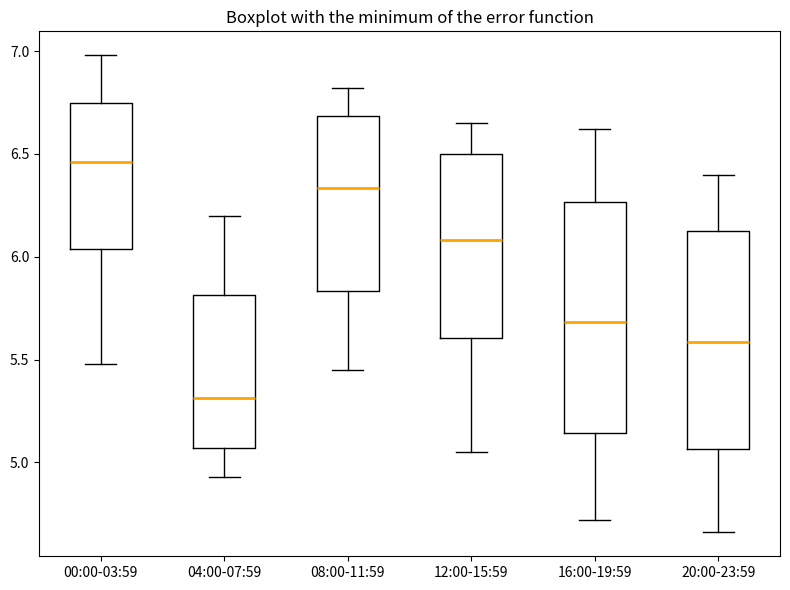

Which box has the lowest median line?

04:00-07:59